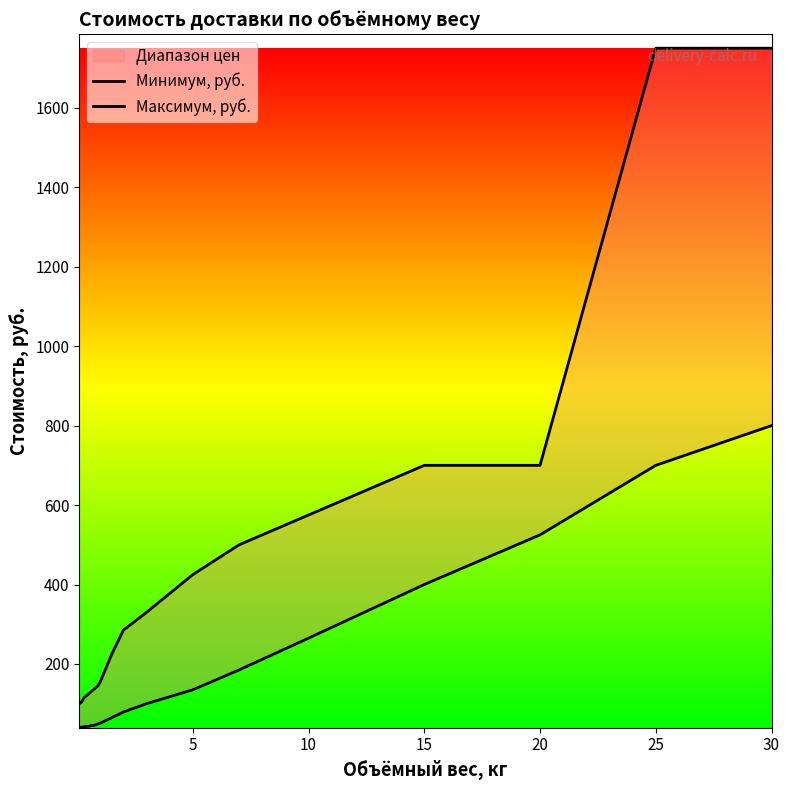

What is the value of the Минимум, руб. point at the 14th from the left?

135